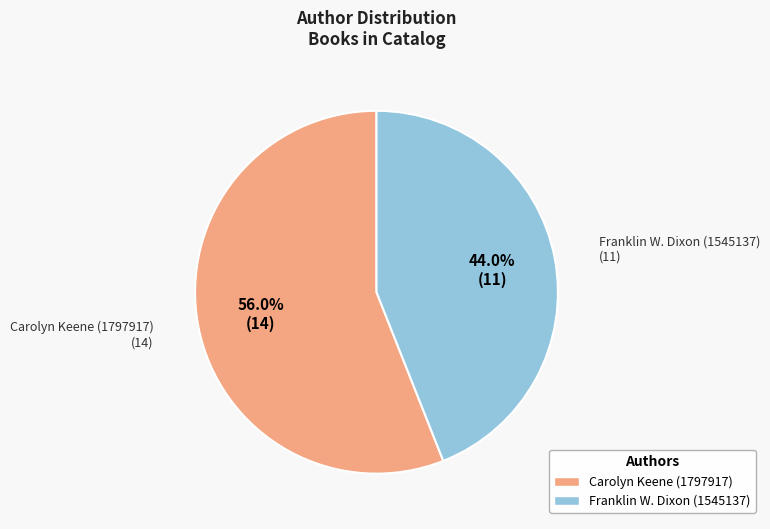

The Carolyn Keene (1797917) slice represents 56% of the pie. True or false?

True